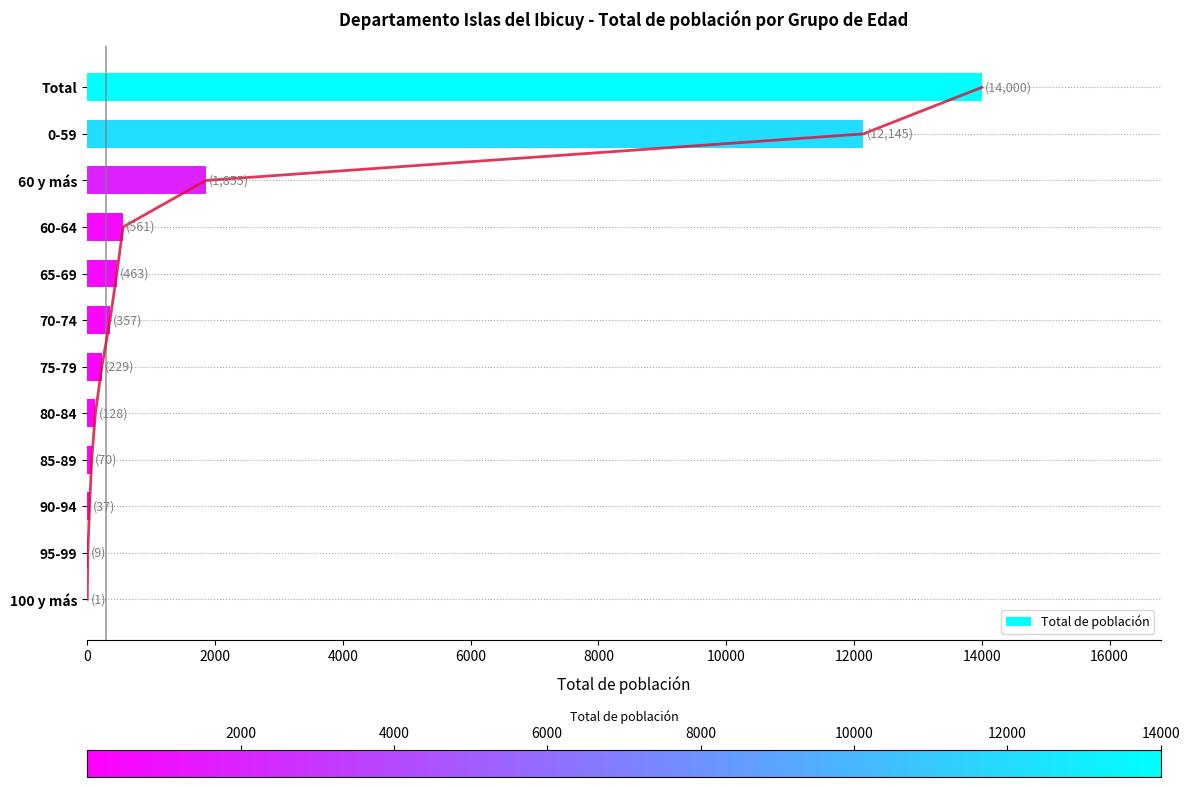

At which label does Total de población reach its peak?

Total